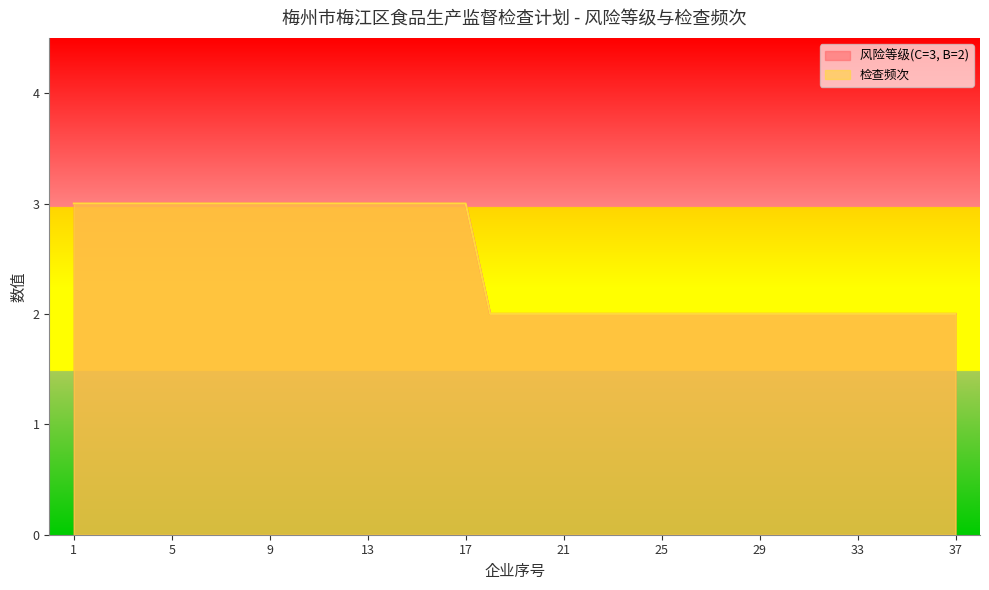

Between 7 and 20, which series saw the biggest shift?

风险等级(C=3, B=2)